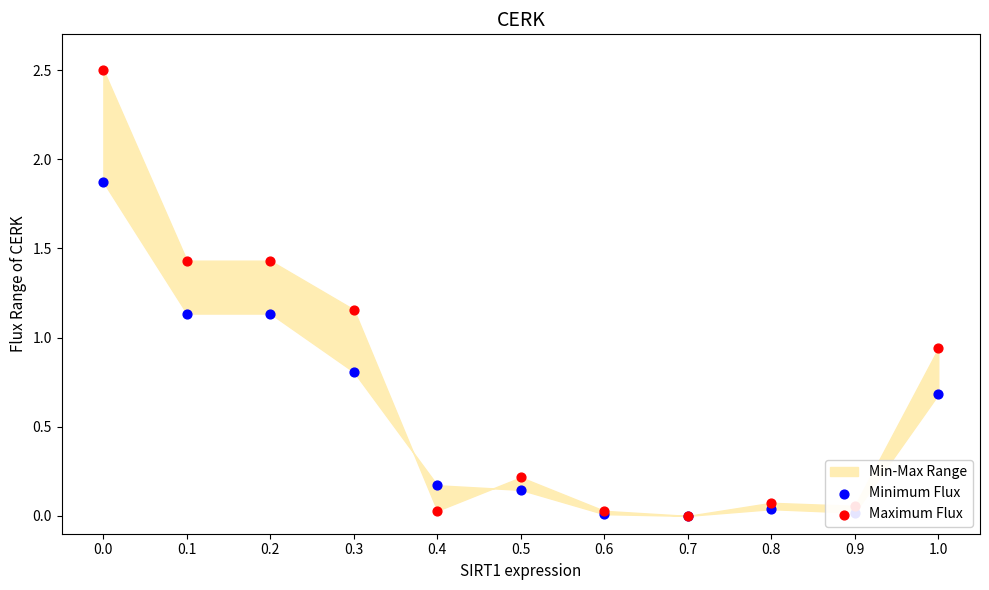

Which series contains the lowest Y value?

Minimum Flux